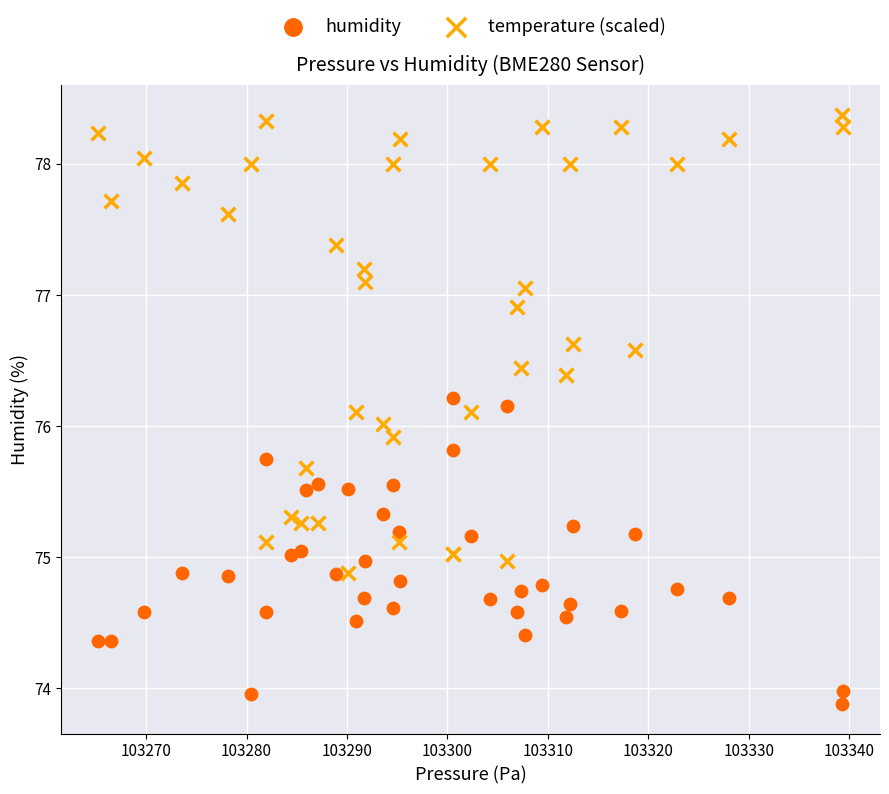

Which series reaches the maximum Y coordinate?

temperature (scaled)